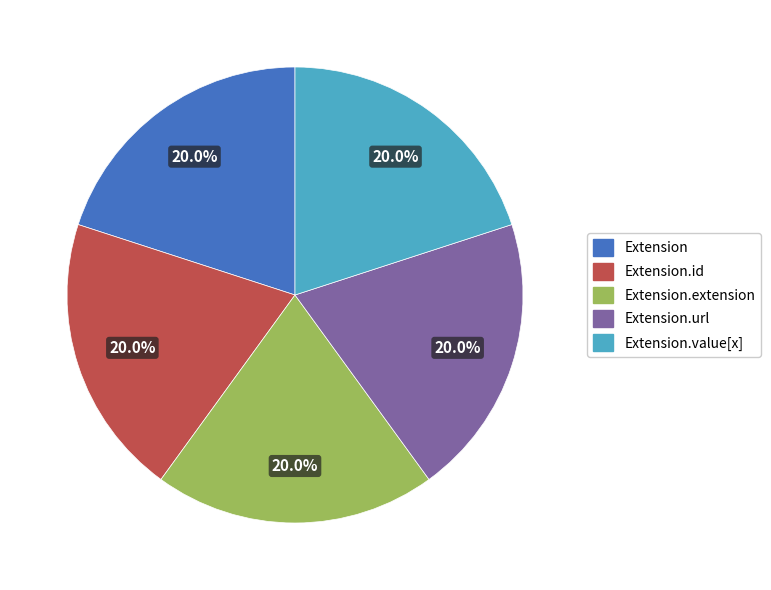

Is there a majority slice in this chart?

No